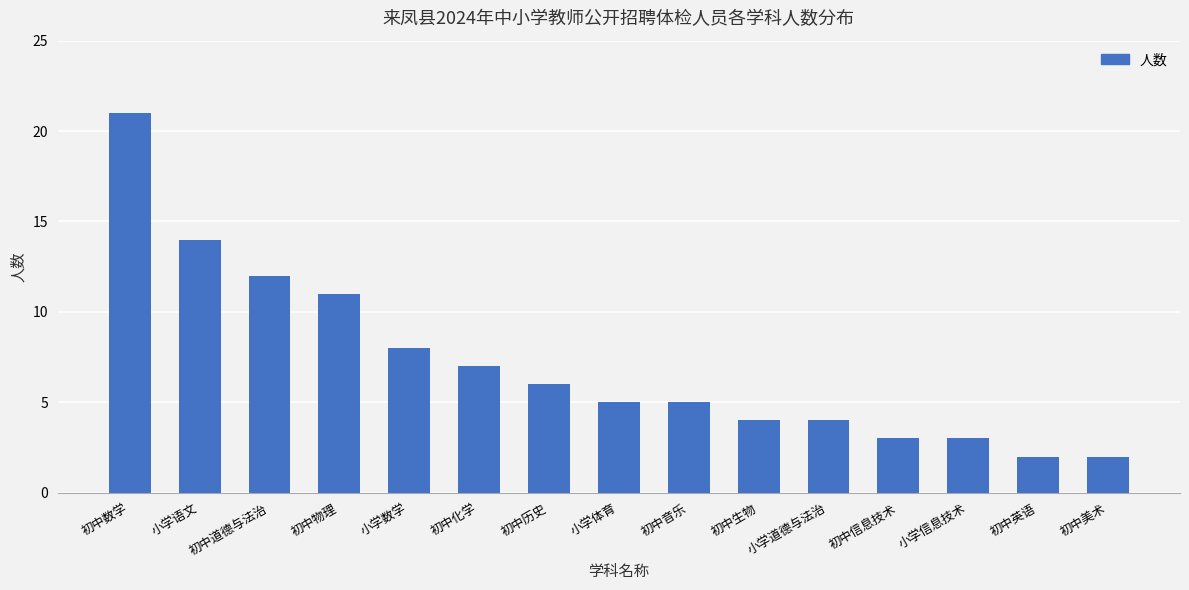

What position from the left is 小学体育?

8